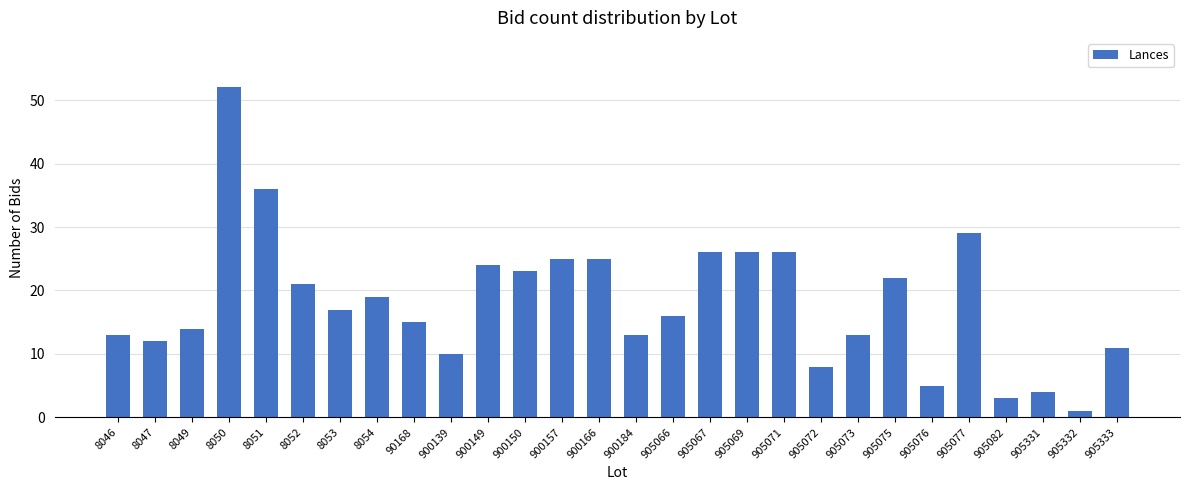

What is the minimum value shown in the chart?

1